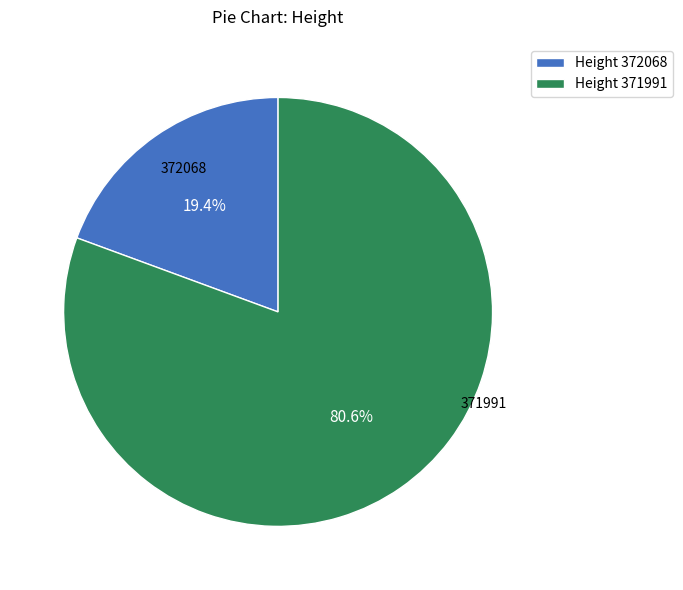

Is Height 372068 the majority of the pie?

No